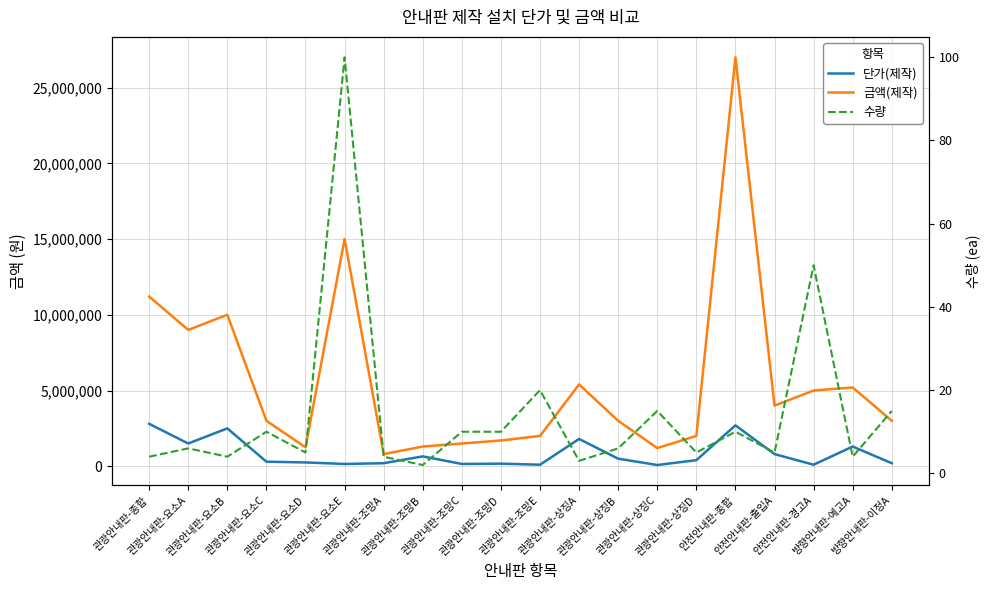

Which category has the lowest value across all series?

관광안내판-조망B